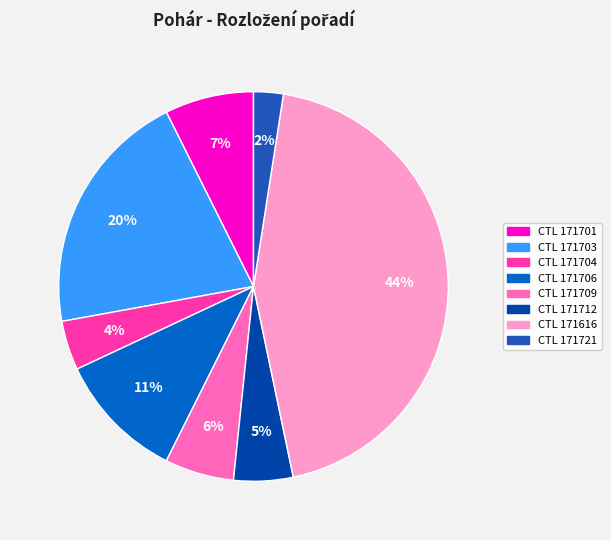

To the nearest percent, what is the average slice percentage?

12%